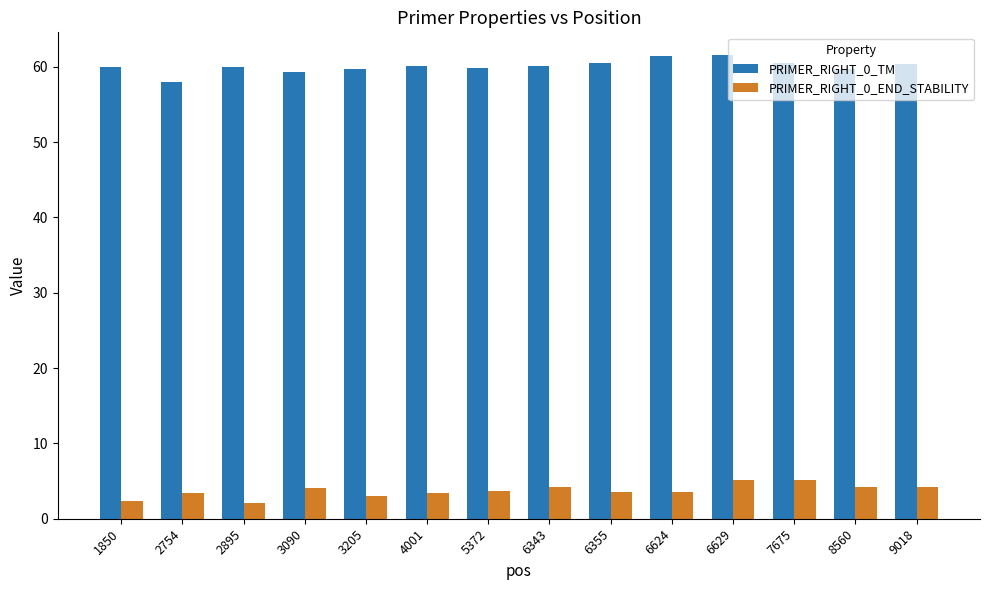

What is the spread (max minus min) of values at 3205?

56.7